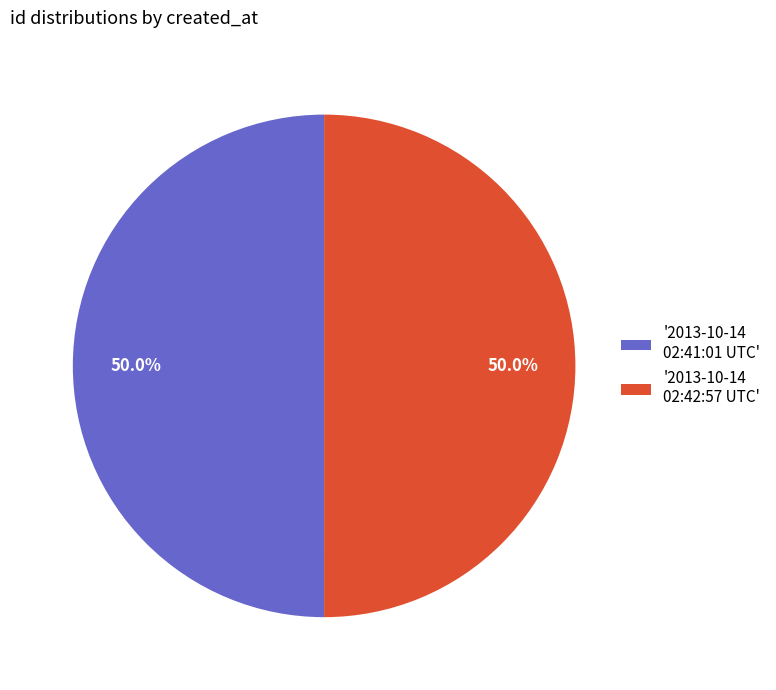

Combined, do '2013-10-14 02:42:57 UTC' and '2013-10-14 02:41:01 UTC' account for over 50%?

Yes